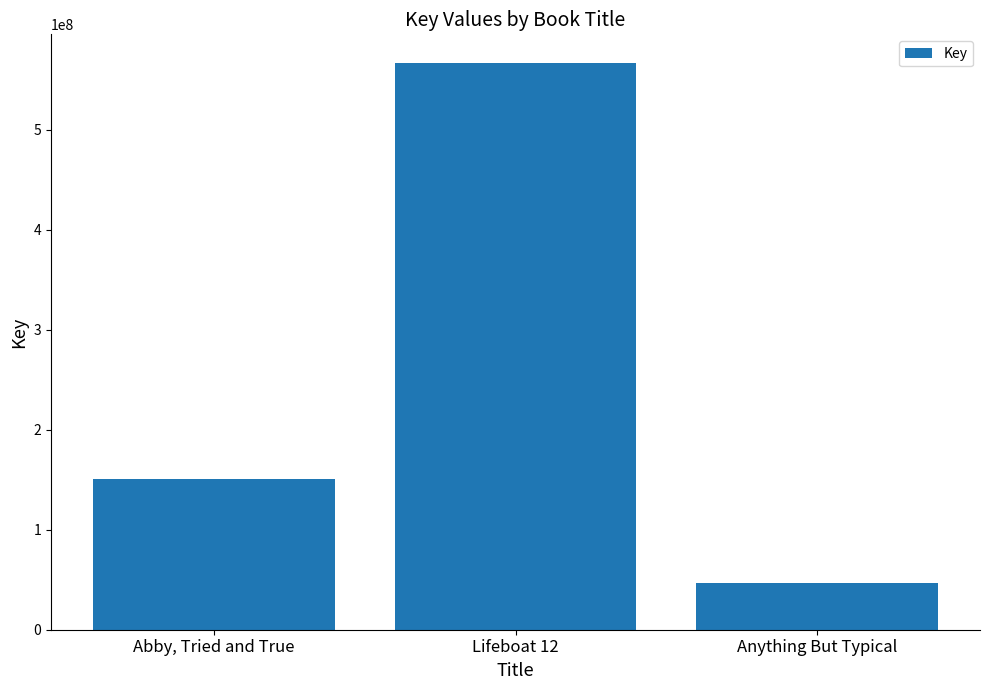

What is the difference between the maximum and minimum values?

520708356